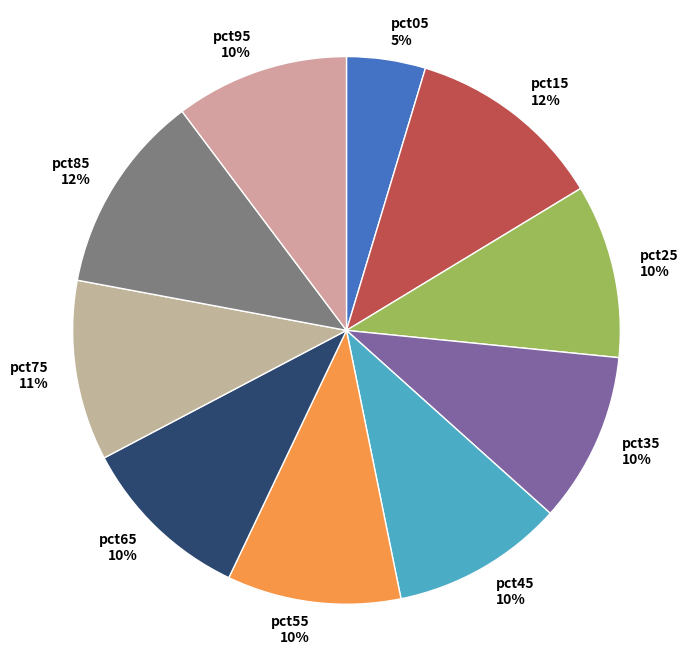

Count the number of slices in the pie.

10